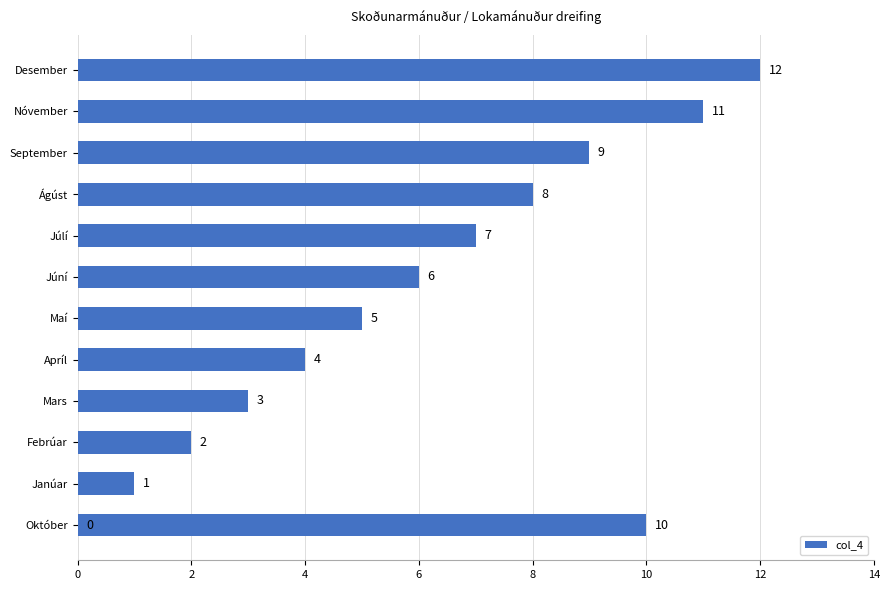

Does the chart contain stacked bars?

No